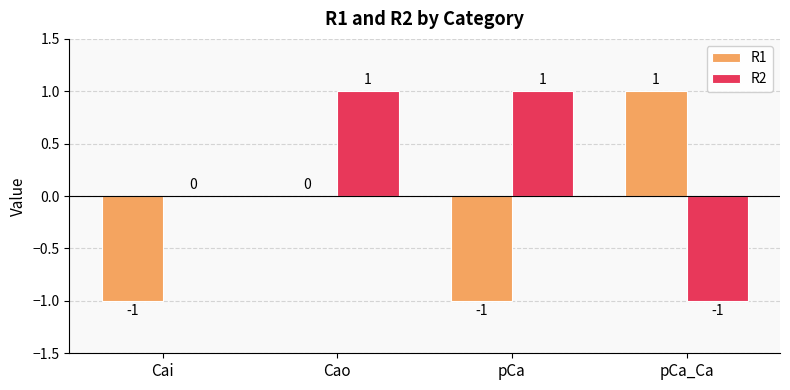

At which label does R1 reach its peak?

pCa_Ca